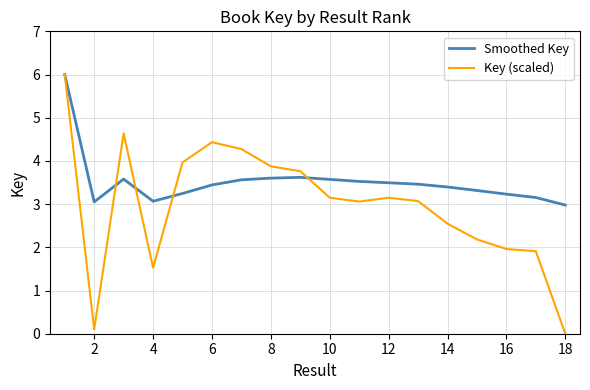

True or false: Key (scaled) and Smoothed Key cross at least once.

True